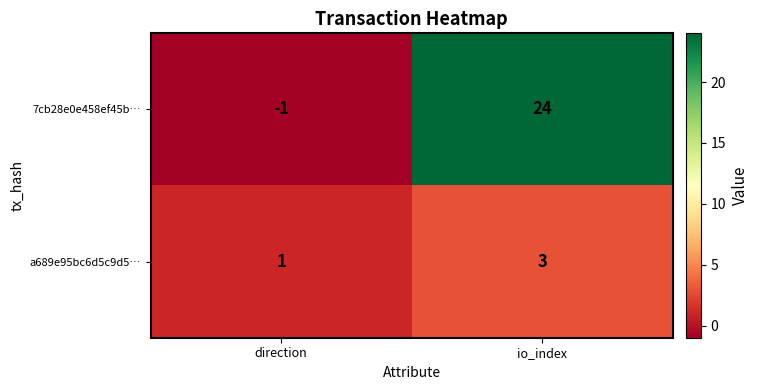

Reading left to right, what are all the values shown in this chart?

7cb28e0e458ef45b…: direction=-1	io_index=24
a689e95bc6d5c9d5…: direction=1	io_index=3